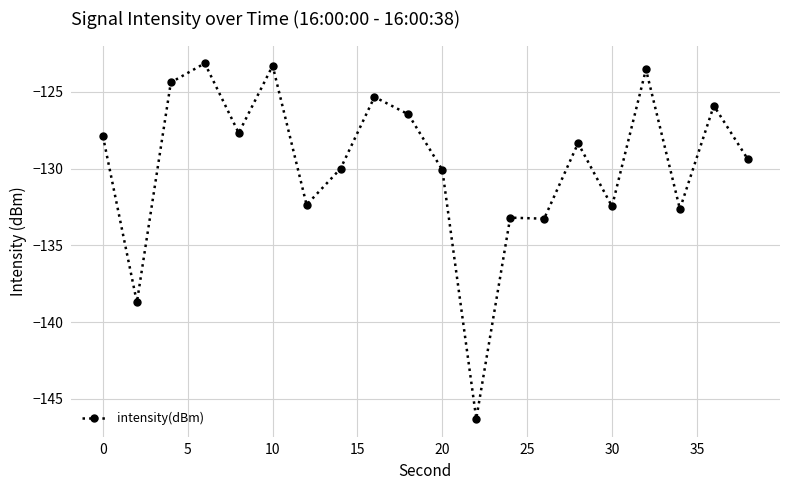

True or false: there are more than 0 points higher than both neighbors.

True